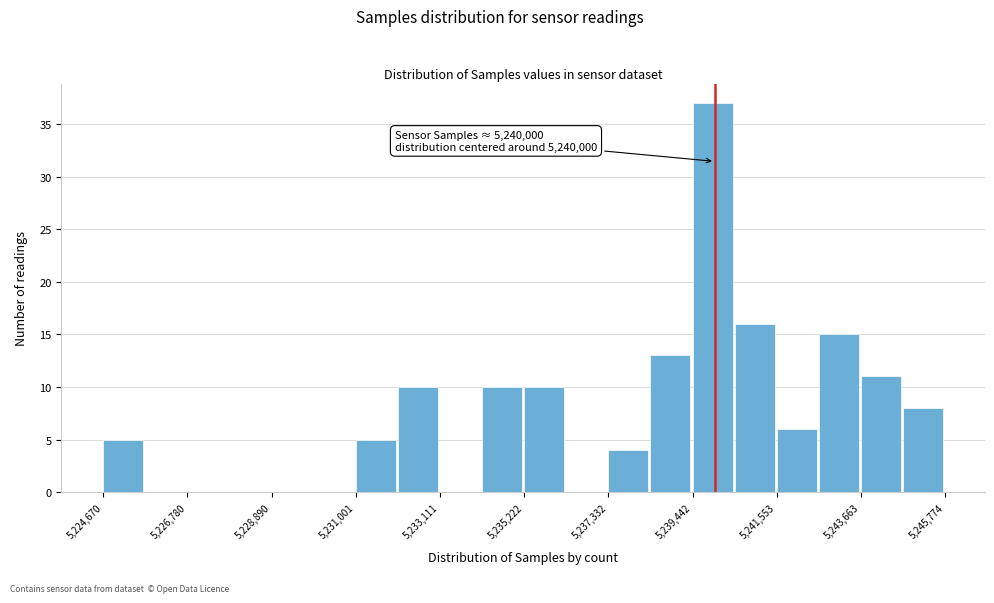

Read against the x-axis, roughly where is the centre of the tallest bar?

5240000